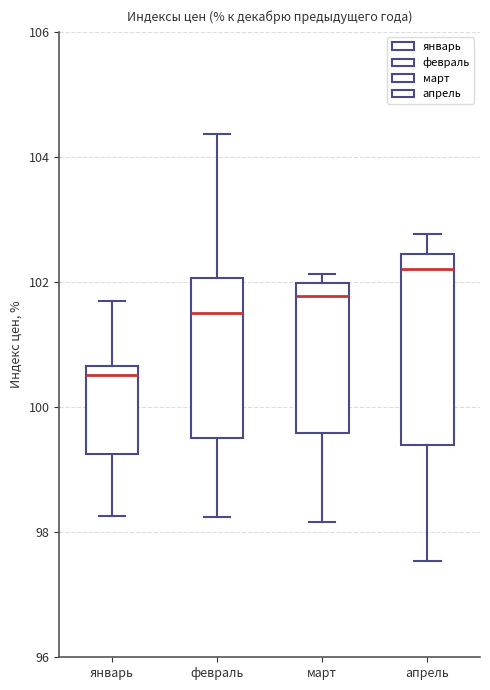

Where does the median line of the box for февраль sit on the y-axis? The values are not printed on the chart, so give them approximately, as read against the axis.

101.6